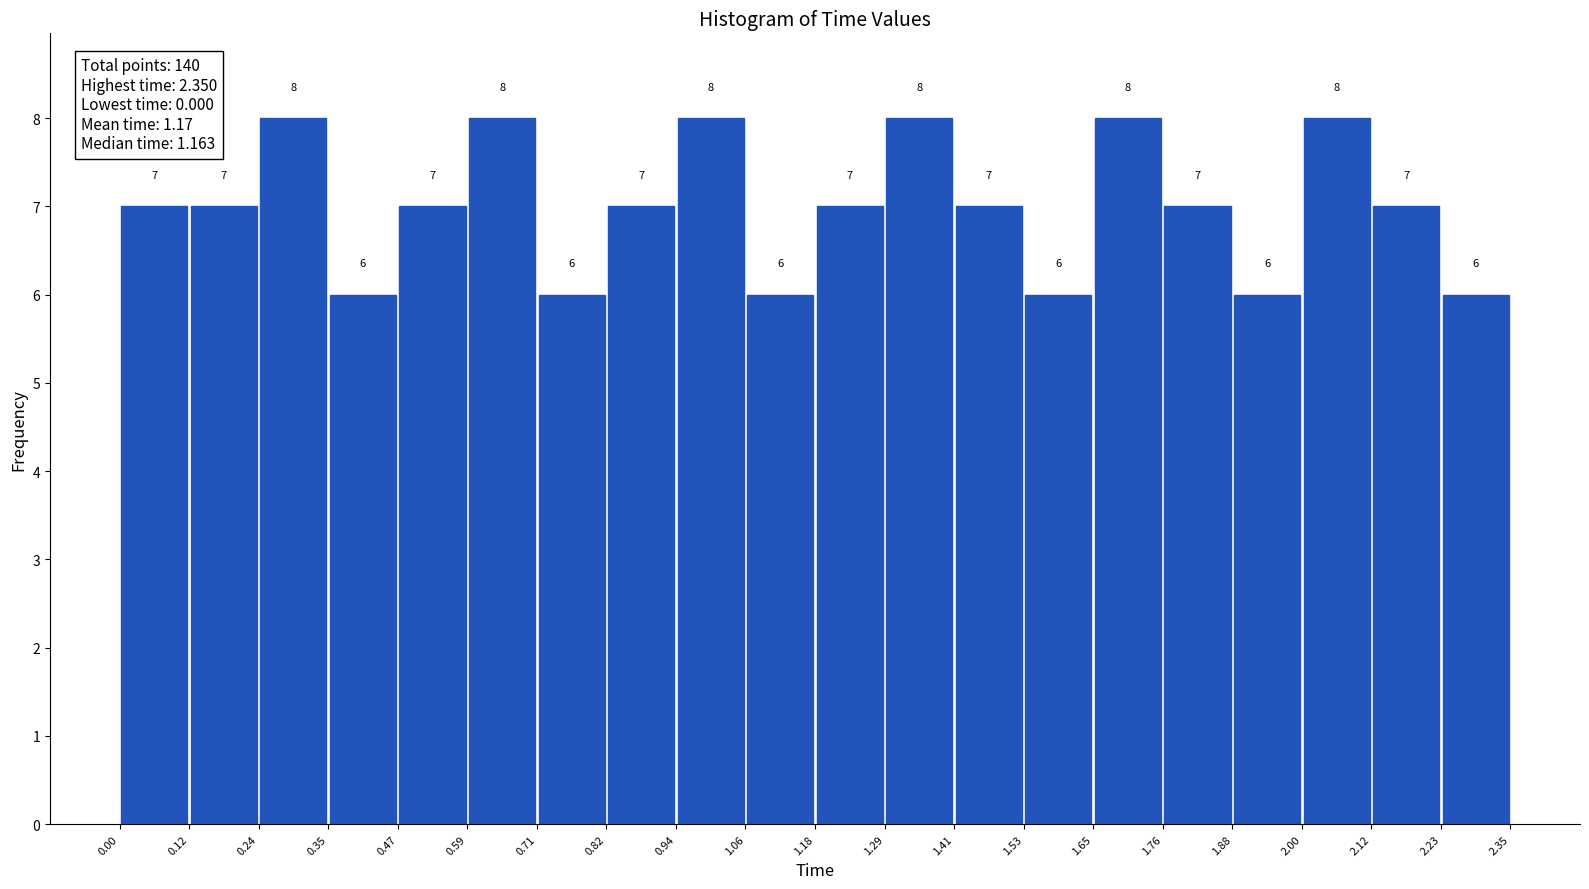

How tall is the bar that spans 0.71 to 0.82 on the x-axis?

6